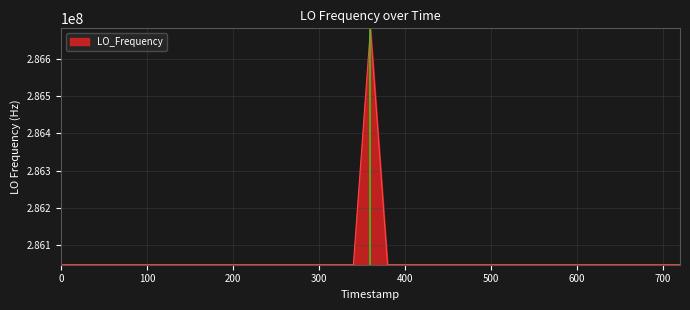

What is the maximum value shown in the chart?

286682705.2